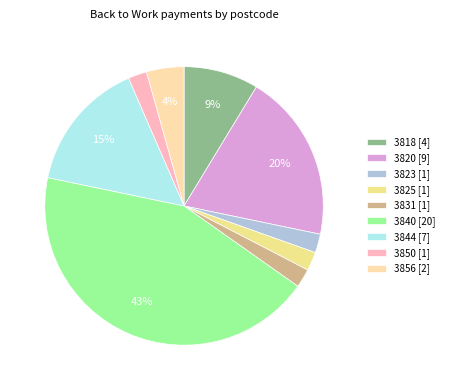

What is the smallest slice in the pie chart?

3823